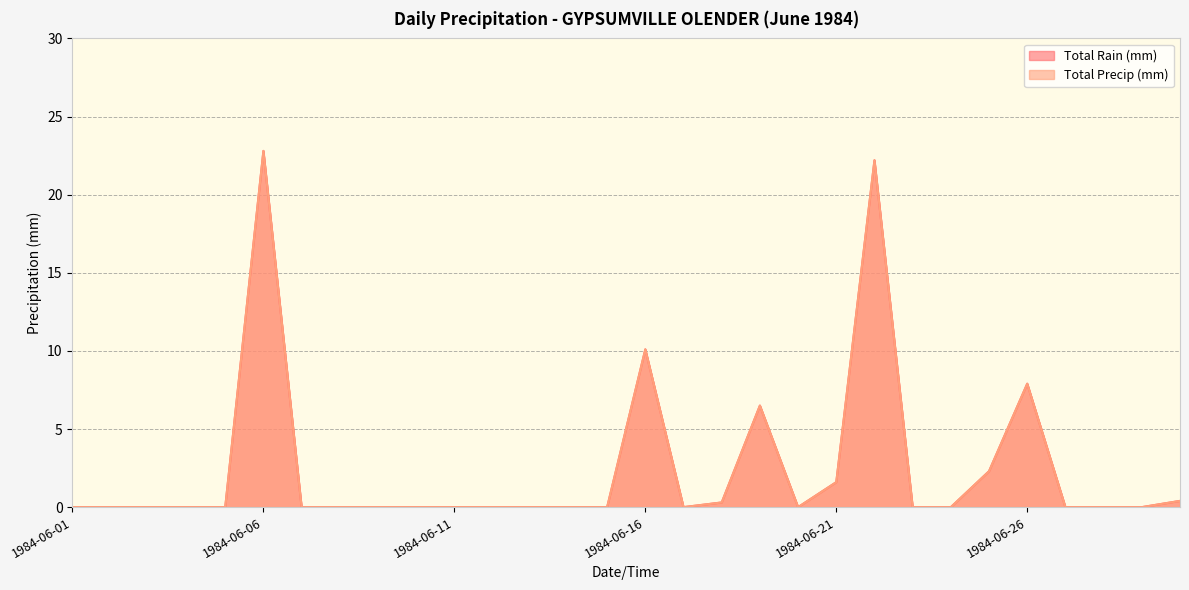

What is the value of the Total Rain (mm) point at the 19th from the left?

6.5